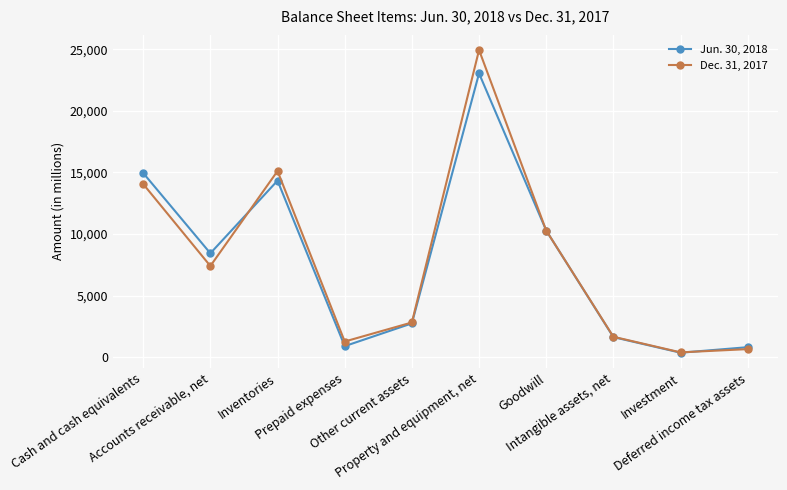

Is it true that Jun. 30, 2018 equals 383 at Investment?

True